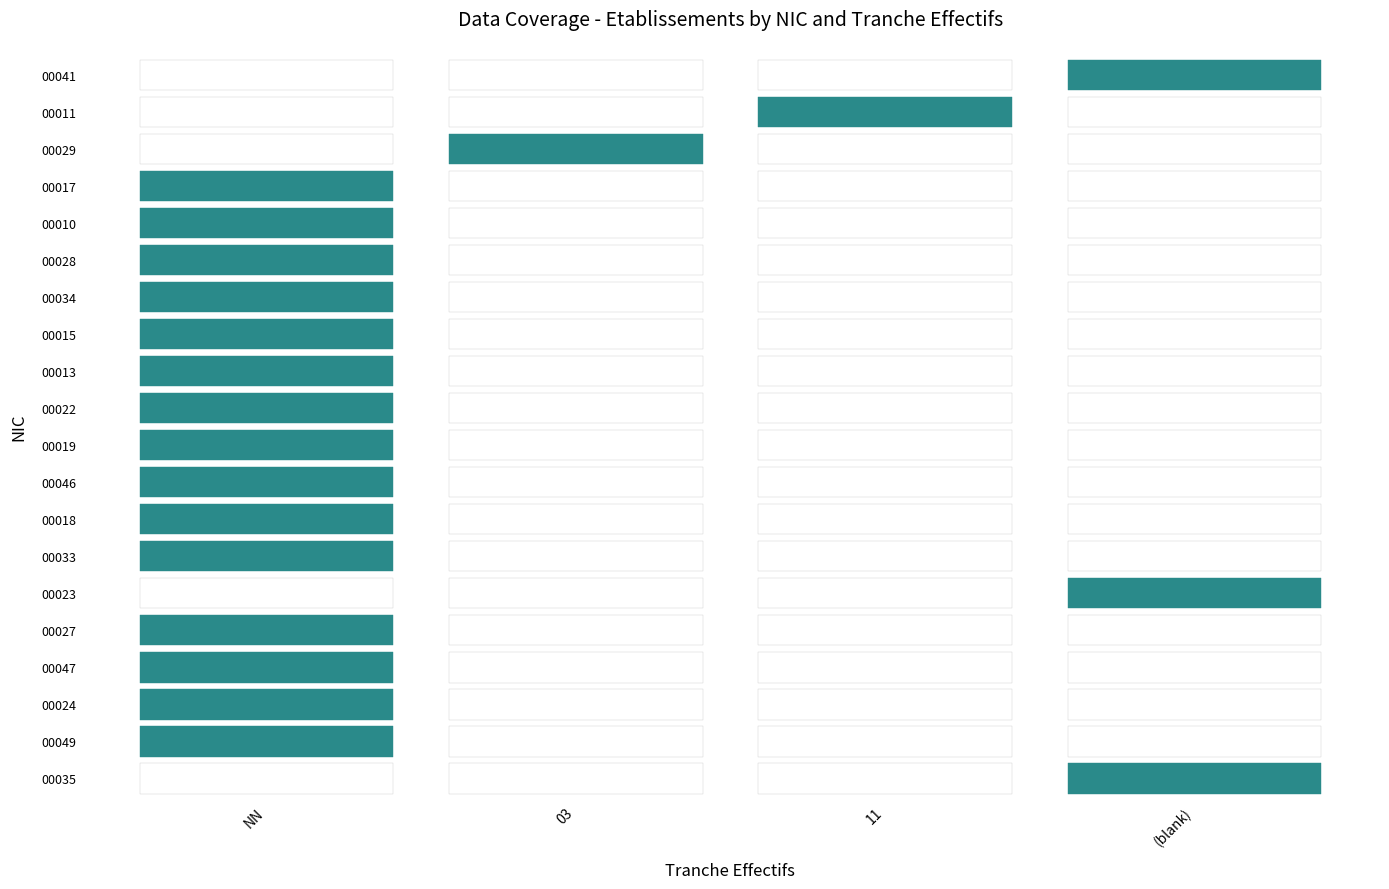

How many series are shown in this chart?

20